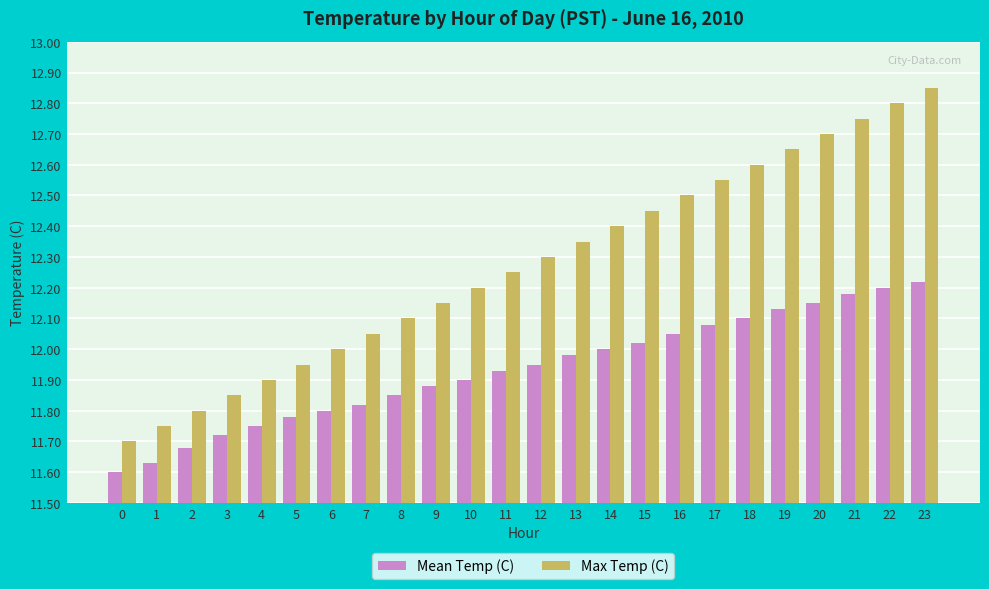

How many bars are there in total?

48